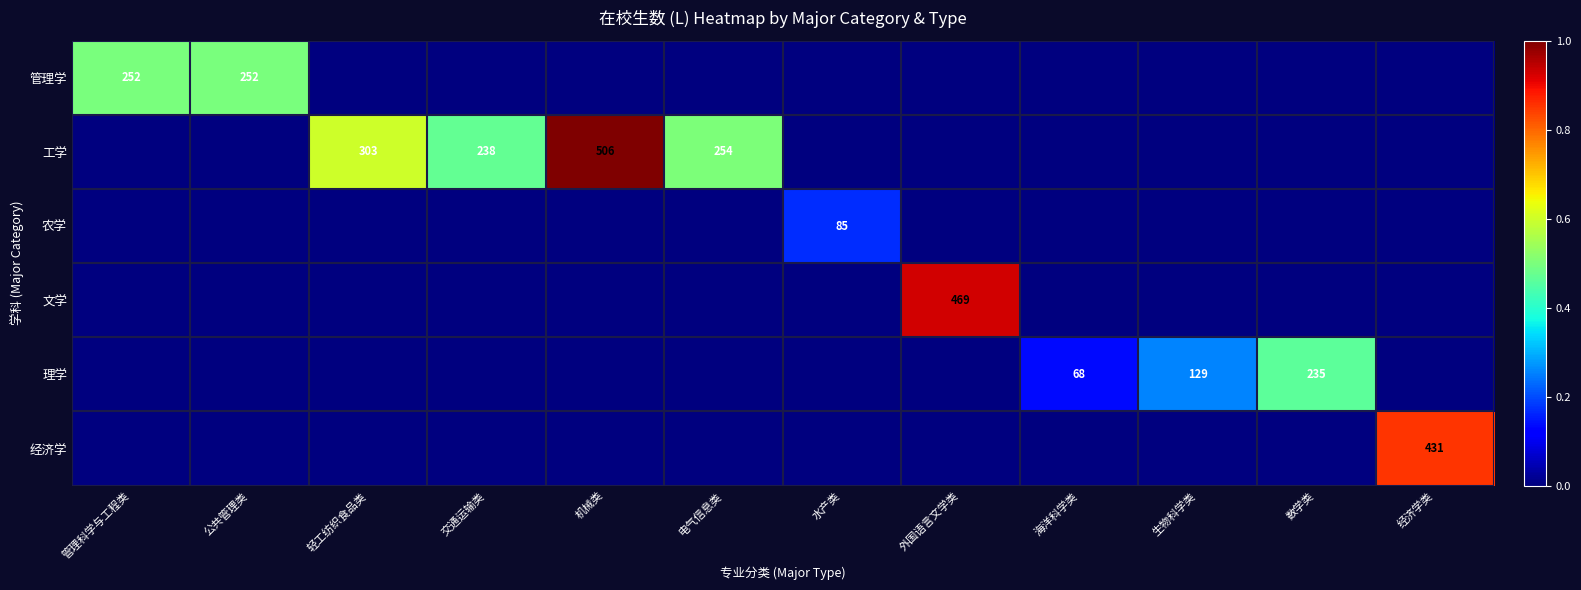

Is it true that 管理学 equals 252 at 管理科学与工程类?

True